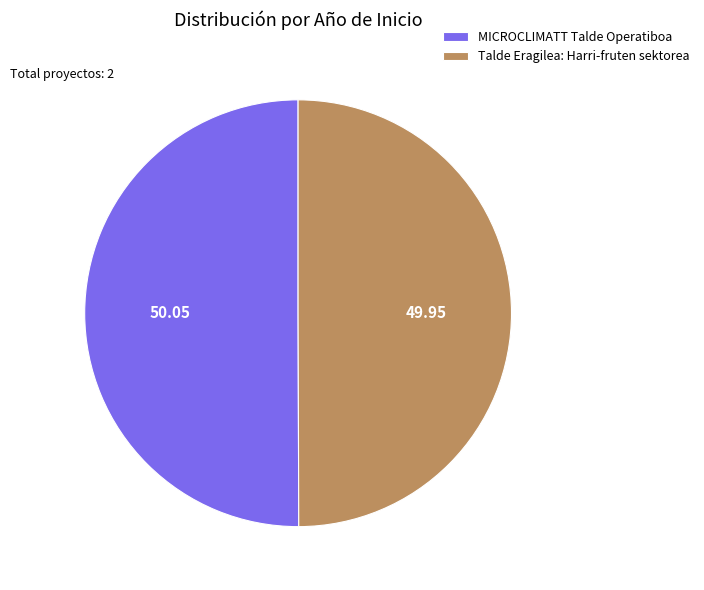

What is the ratio of the value at MICROCLIMATT Talde Operatiboa to the value at Talde Eragilea: Harri-fruten sektorea?

1.0